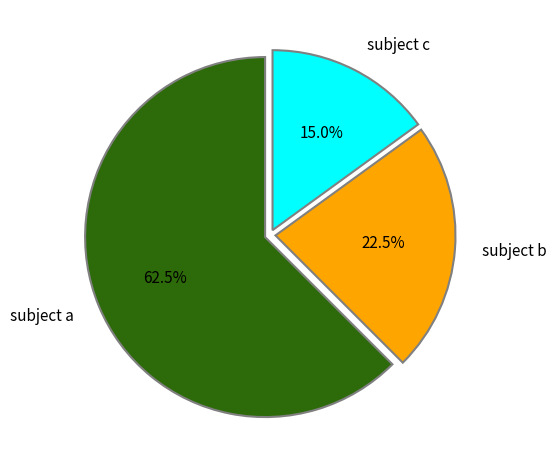

Which slice represents more than half of the pie?

subject a